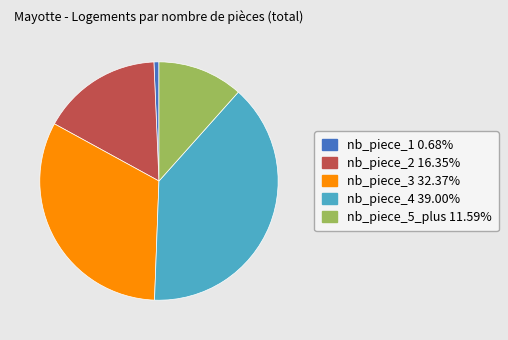

What is the ratio of the value at nb_piece_3 to the value at nb_piece_4?

0.8